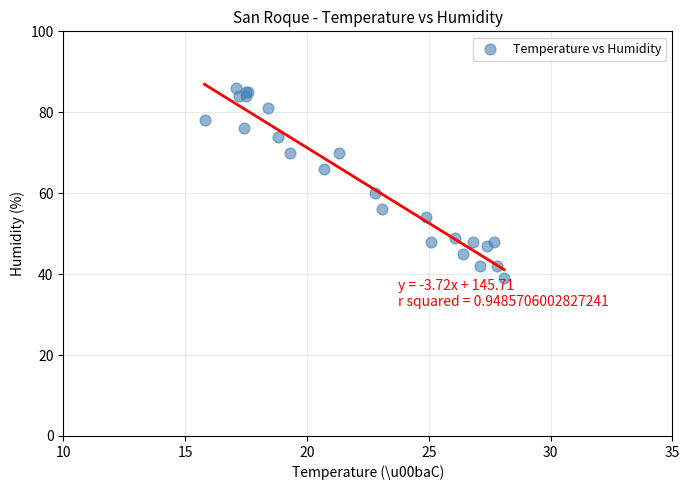

What Y value in the scatter plot is closest to 62?

60